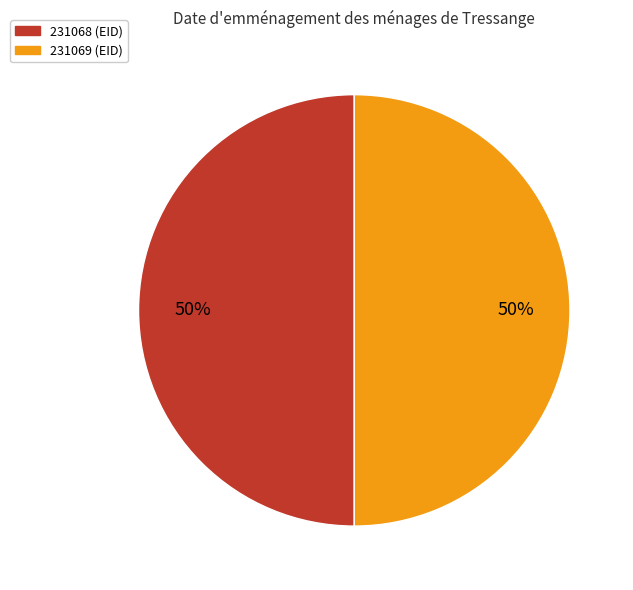

What percentage is the 231069 slice, to the nearest percent?

50%